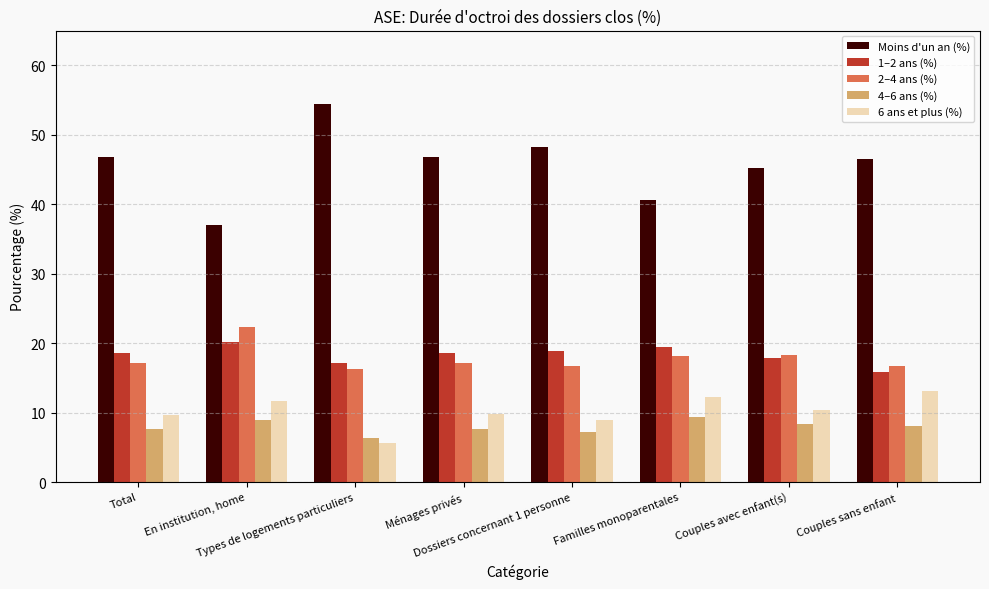

The value of 4–6 ans (%) at Dossiers concernant 1 personne is 3.9. True or false?

False